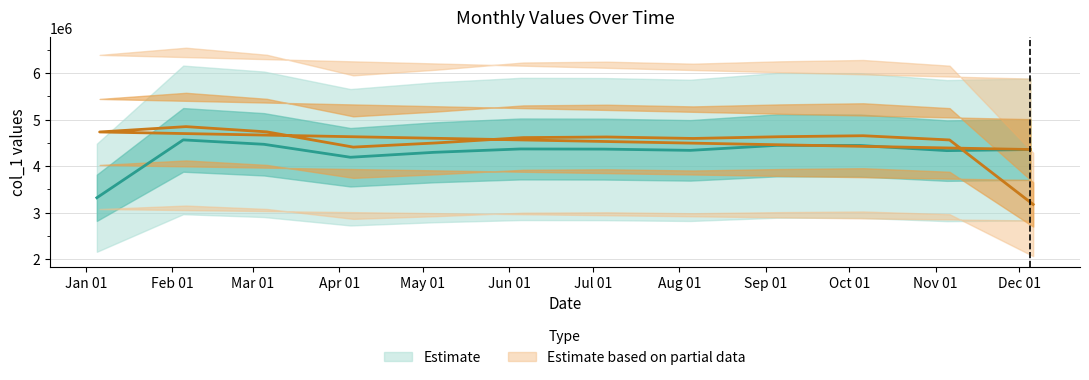

Reading right to left, transcribe all the data shown in this chart.

2016-12-06=3885900	2016-11-06=5637700	2016-10-06=4158900	2016-09-06=4158000	2016-08-06=5573800	2016-07-06=4047200	2016-06-06=4253600	2016-05-06=5533800	2016-04-06=3704900	2016-03-06=3983000	2016-02-06=6515800	2016-01-06=4042500	2016-12-05=3639200	2016-11-05=5384216	2016-10-05=3970771	2016-09-05=3968853	2016-08-05=5394527	2016-07-05=3648390	2016-06-05=4049371	2016-05-05=5404423	2016-04-05=3431157	2016-03-05=3730730	2016-02-05=6239931	2016-01-05=3715755